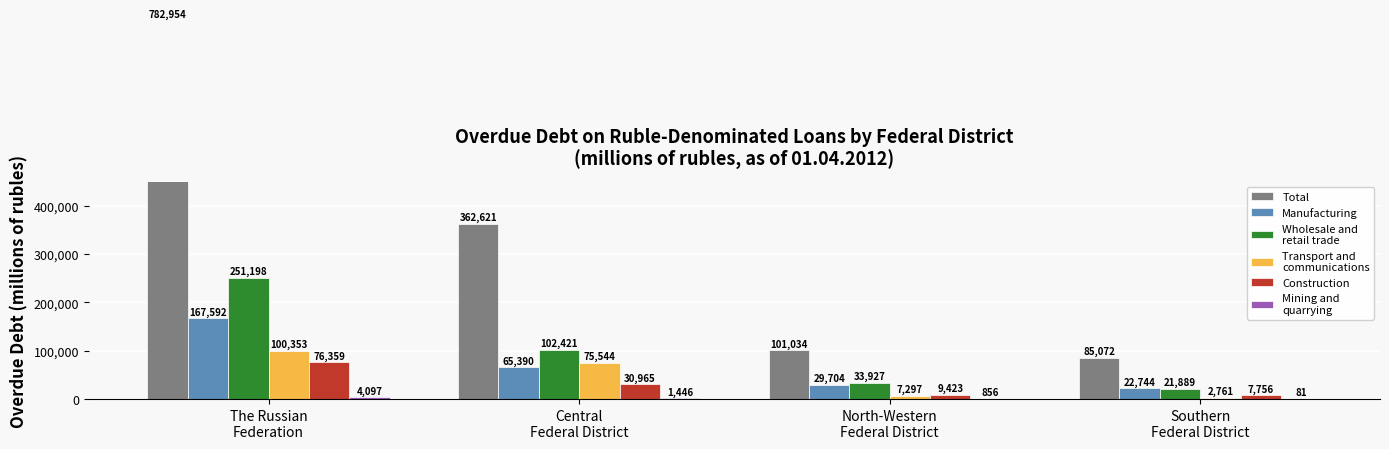

What is the value of the Manufacturing bar at the 4th from the left?

22744